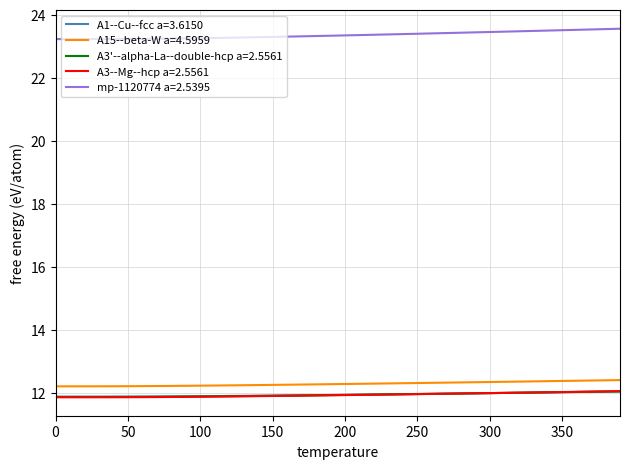

What is the maximum value for A15--beta-W a=4.5959?

12.4